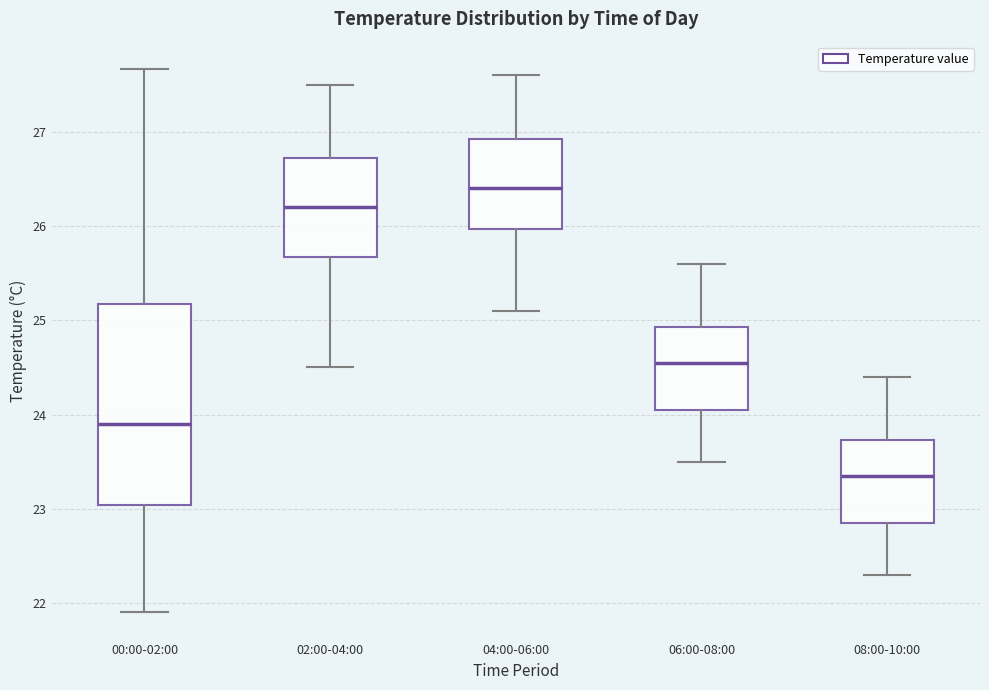

Which box is the tallest, from its lower edge to its upper edge?

00:00-02:00